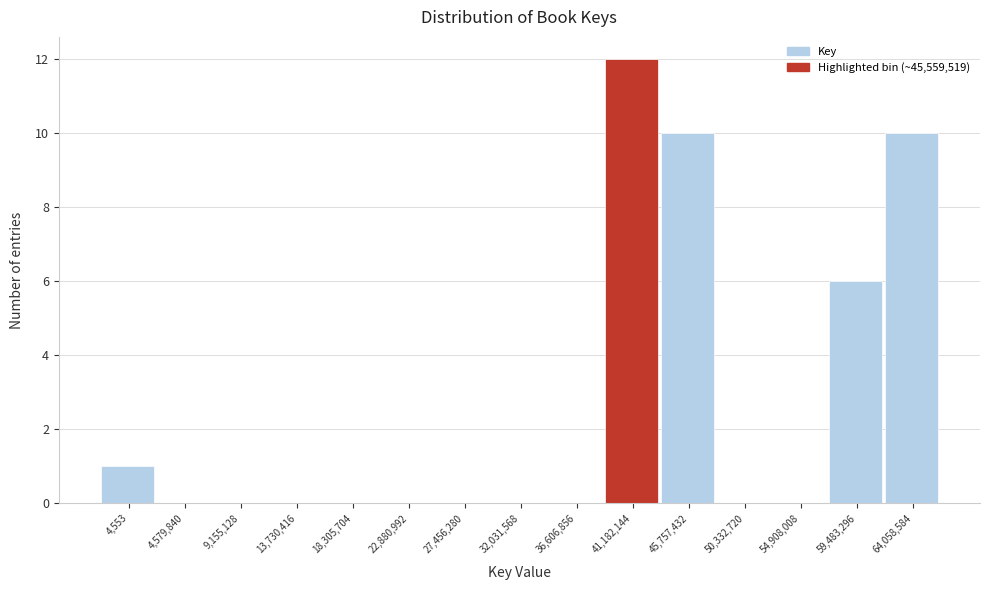

Reading left to right, list all the values displayed in this chart.

4,553=1	4,579,840=0	9,155,128=0	13,730,416=0	18,305,704=0	22,880,992=0	27,456,280=0	32,031,568=0	36,606,856=0	41,182,144=12	45,757,432=10	50,332,720=0	54,908,008=0	59,483,296=6	64,058,584=10